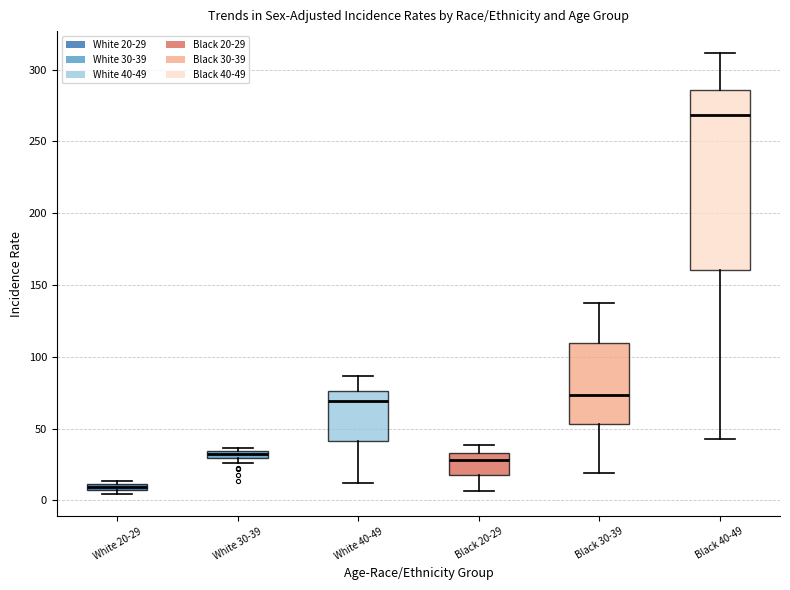

Which box's median line is the highest?

Black 40-49